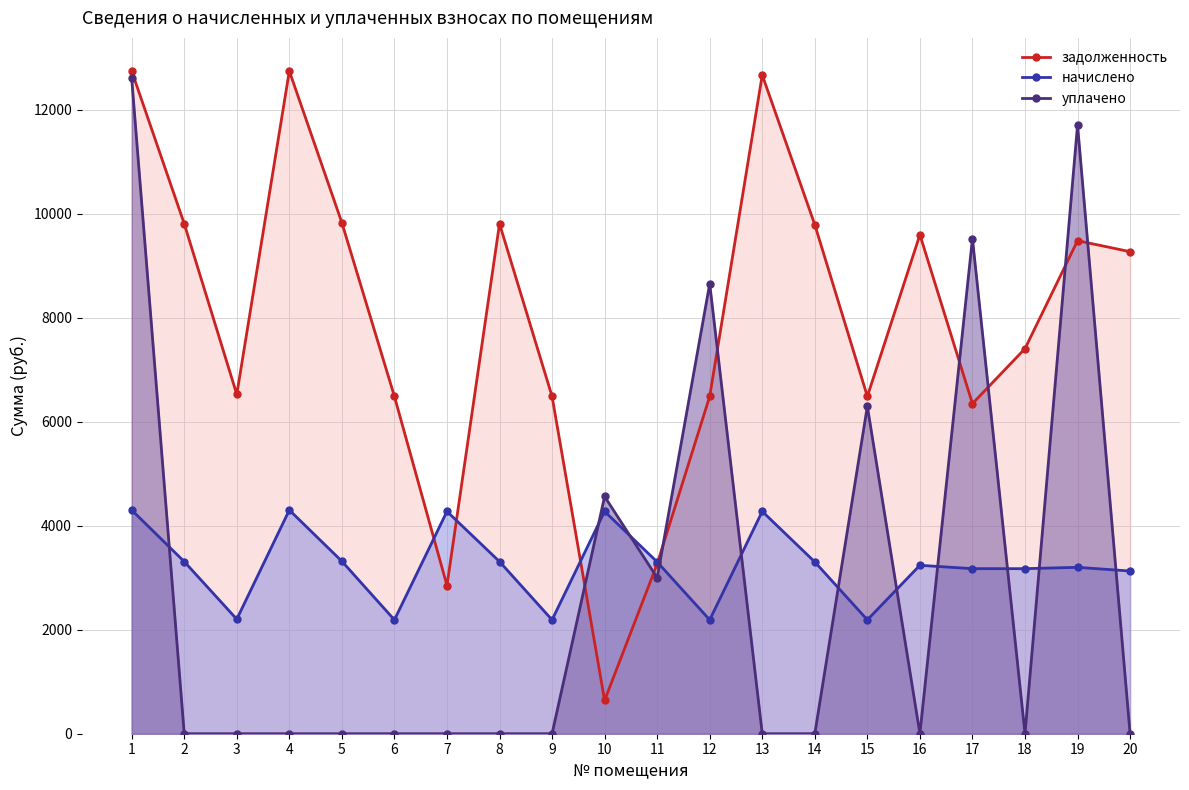

Between 13 and 19, which series saw the biggest shift?

уплачено